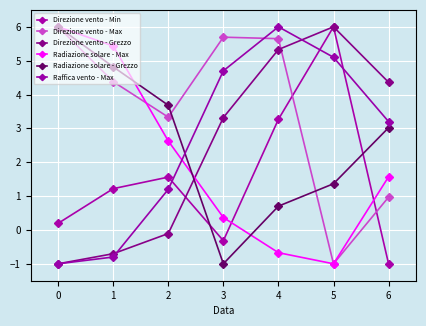

What is the sum of all Radiazione solare - Grezzo values?

18.6